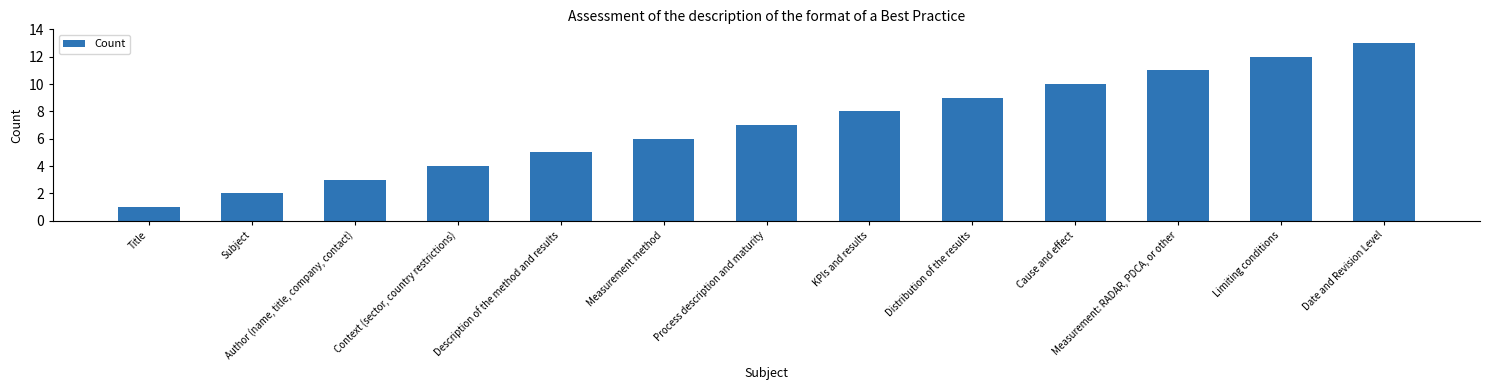

What is the average value?

7